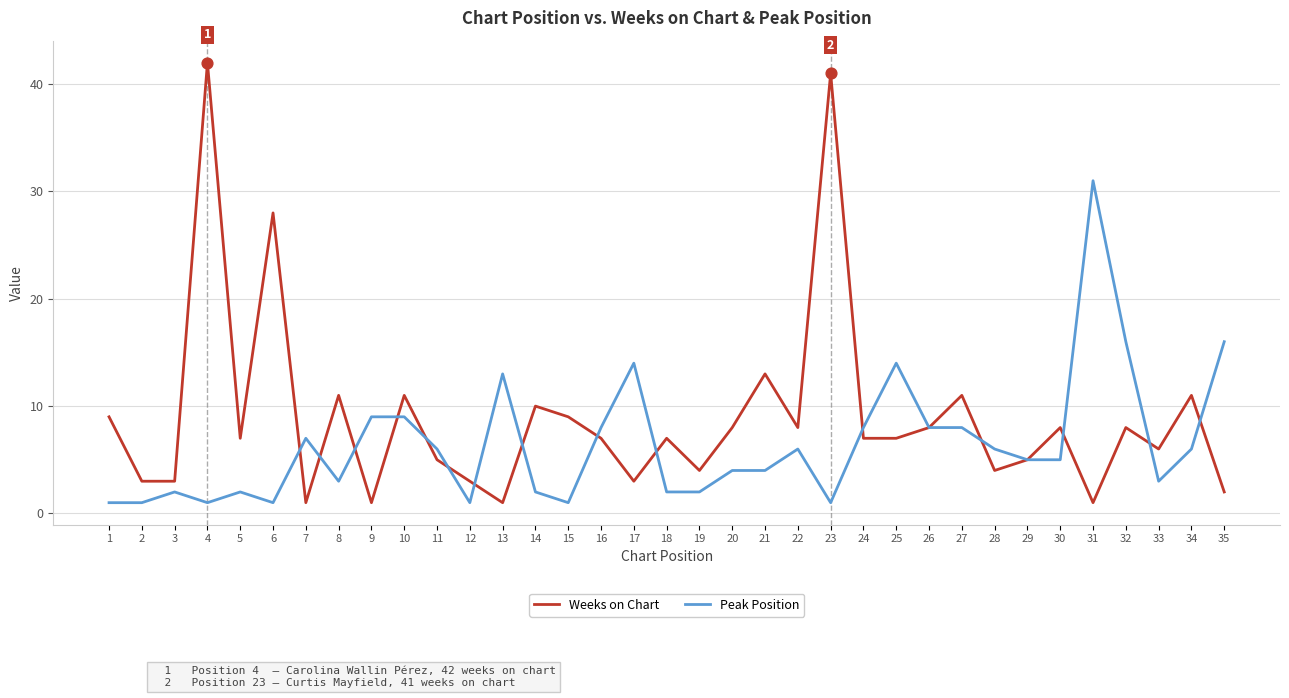

Which series has the largest total across all categories?

Weeks on Chart